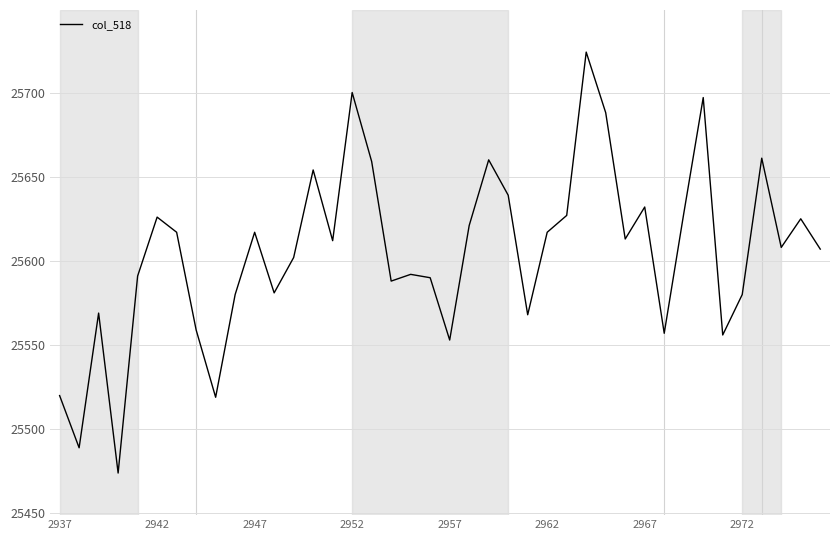

What is the difference between the maximum and minimum values?

250